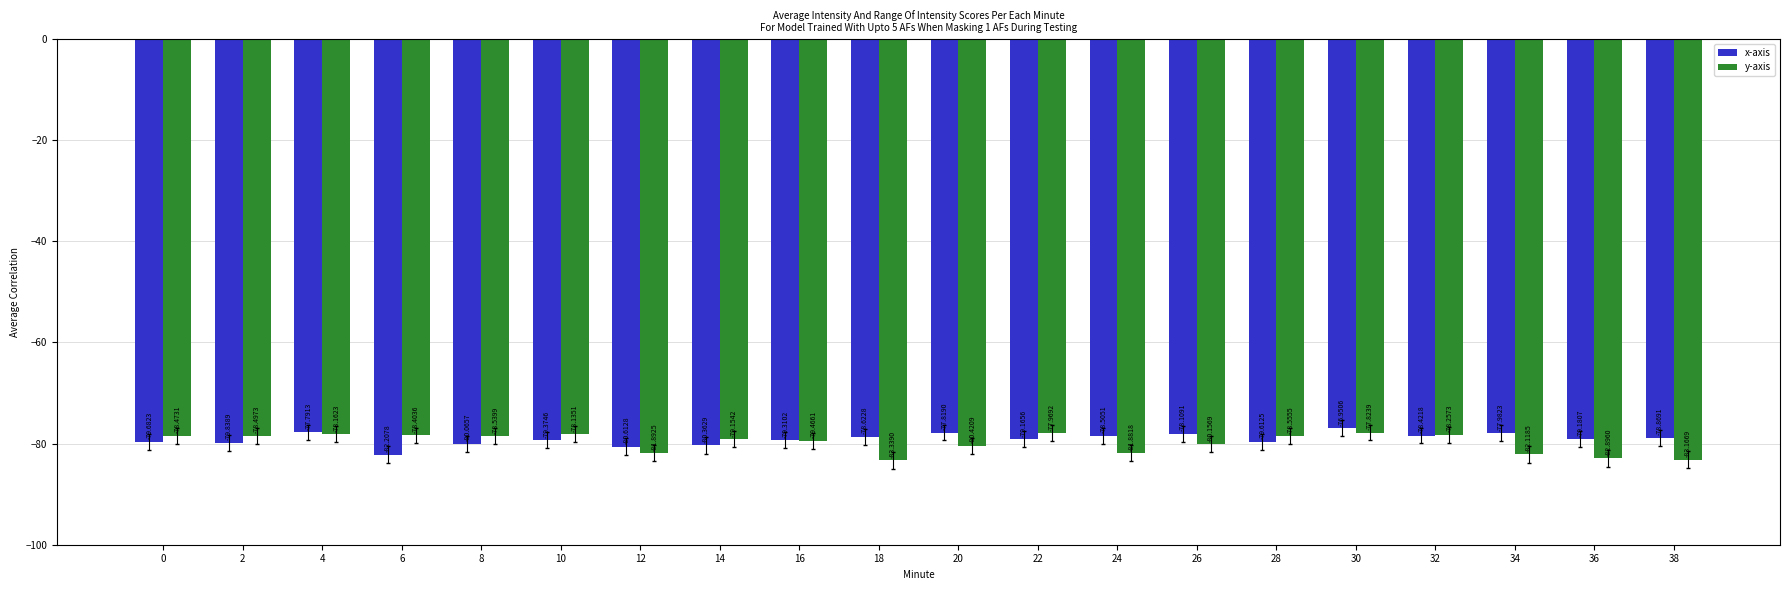

Read the y-axis value at 10.

-78.1